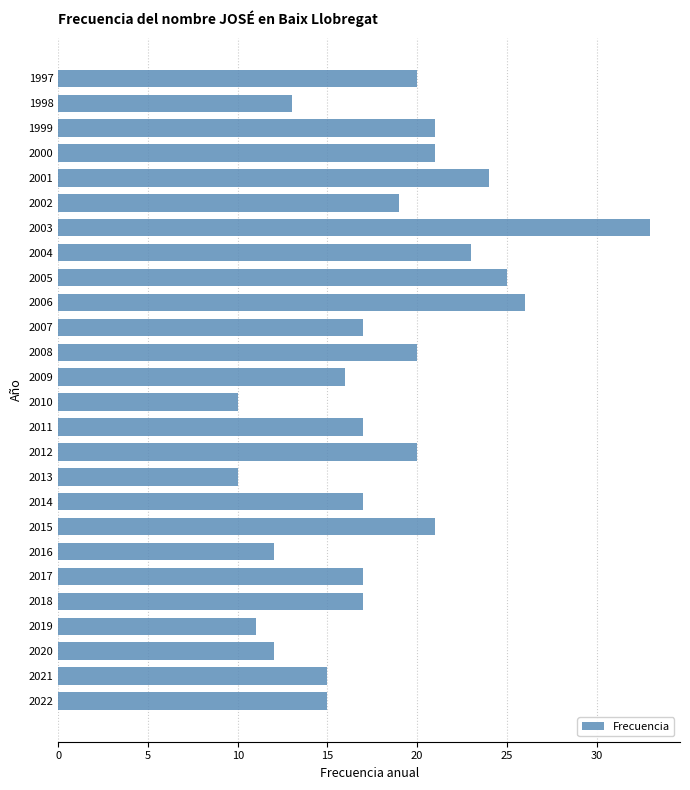

Reading top to bottom, list all the values displayed in this chart.

1997=20	1998=13	1999=21	2000=21	2001=24	2002=19	2003=33	2004=23	2005=25	2006=26	2007=17	2008=20	2009=16	2010=10	2011=17	2012=20	2013=10	2014=17	2015=21	2016=12	2017=17	2018=17	2019=11	2020=12	2021=15	2022=15